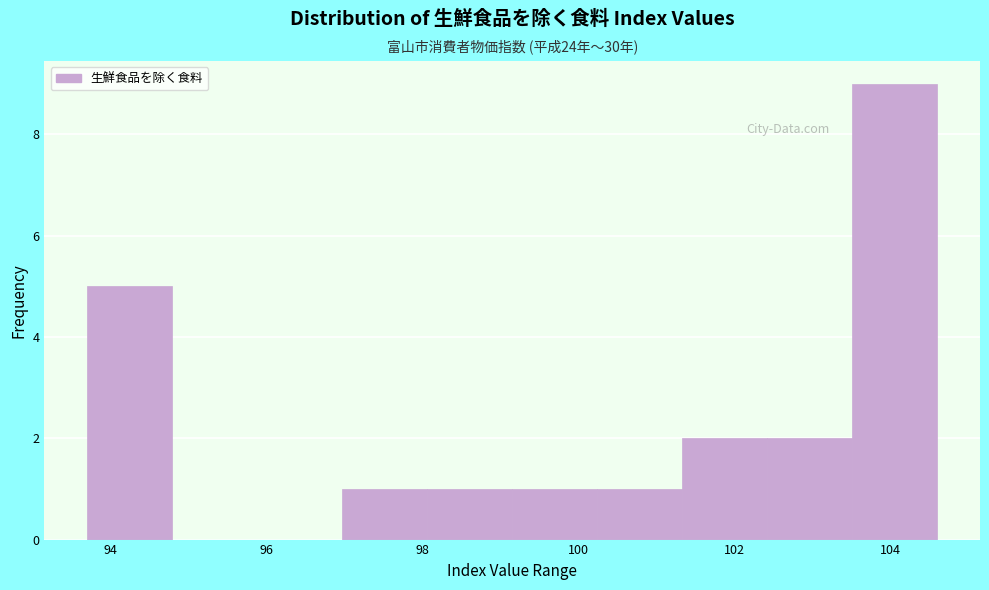

Which range on the x-axis has the tallest bar?

103.6 to 104.6